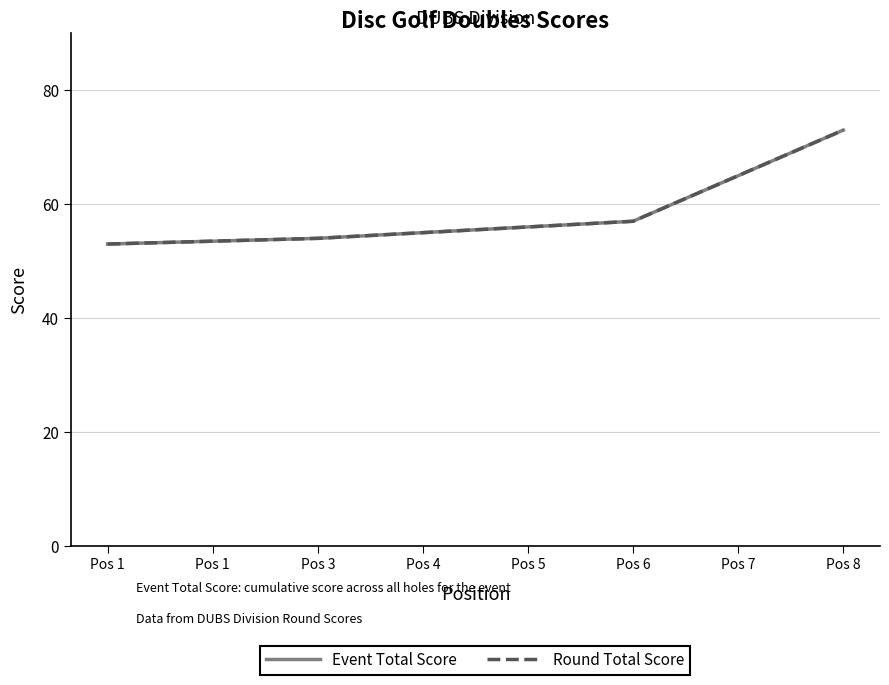

What is the value of the Round Total Score point at the 4th from the left?

55